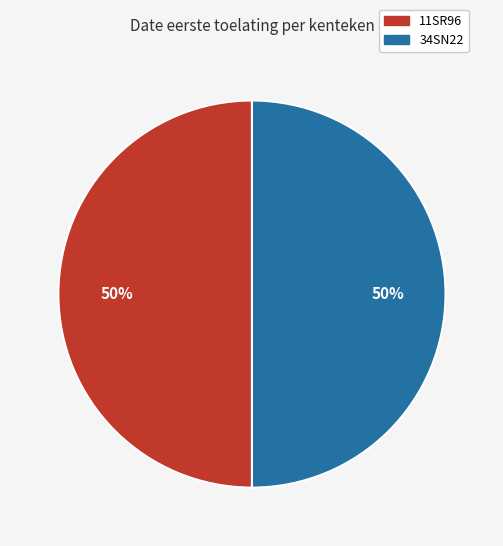

Approximately how many times larger is the value at 11SR96 compared to 34SN22?

1.0